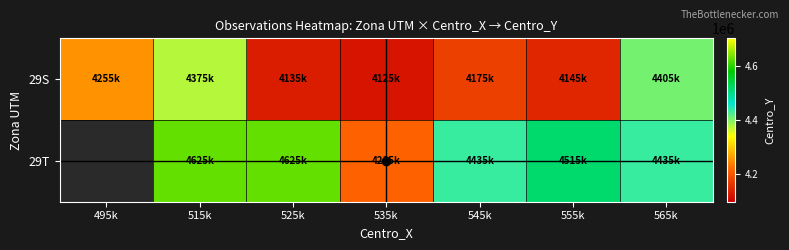

Where is 29S nearest to the value 4265000?

495k